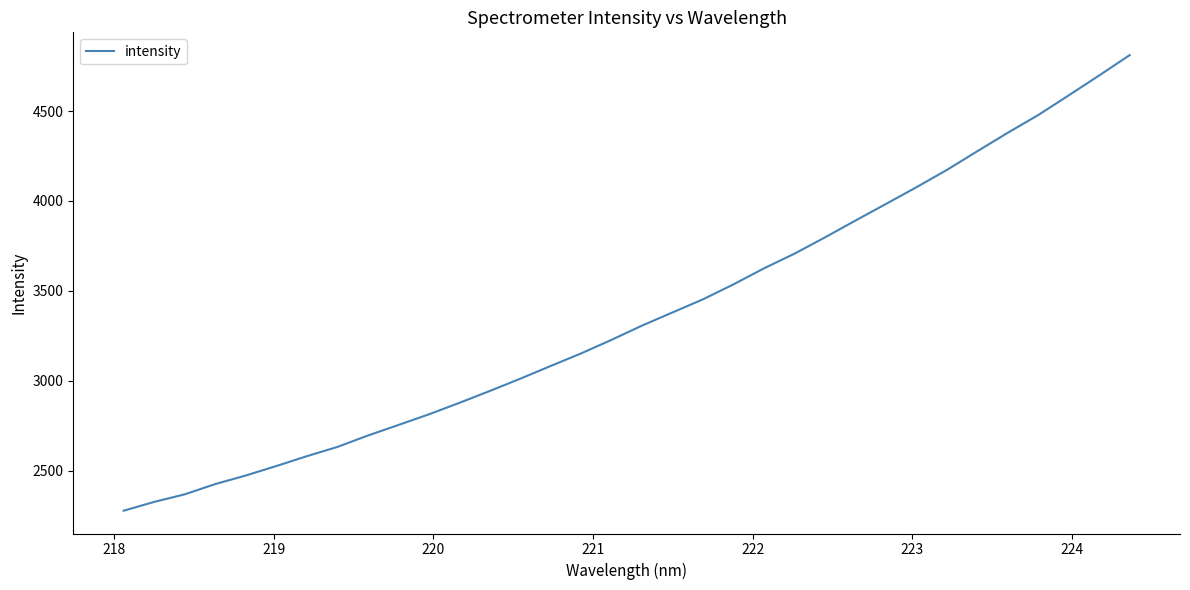

What is the minimum value shown in the chart?

2276.4